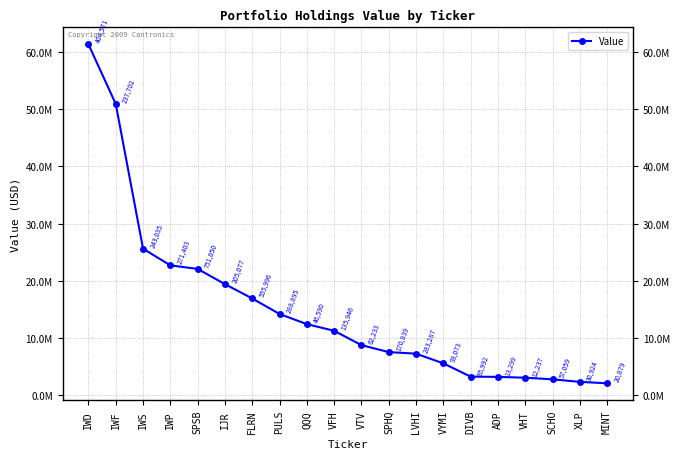

Reading left to right, list all the values displayed in this chart.

61353171	50925356	25601260	22689311	22065848	19408496	16896718	14184745	12406116	11246832	8735710	7516923	7237983	5544364	3225573	3176613	3035299	2752514	2305387	2059757